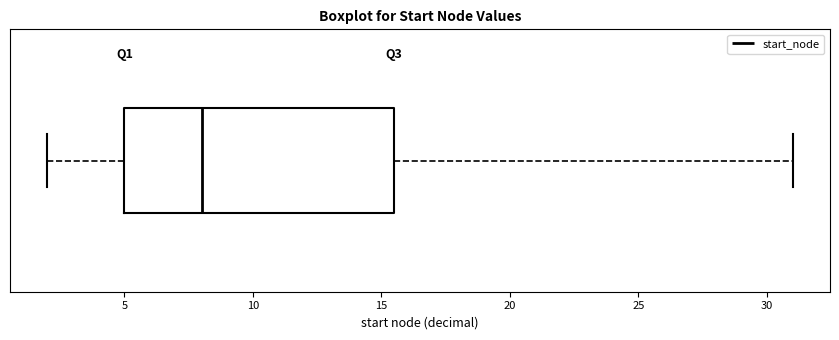

Where does the right whisker of the box end on the x-axis? The values are not printed on the chart, so give them approximately, as read against the axis.

31.0